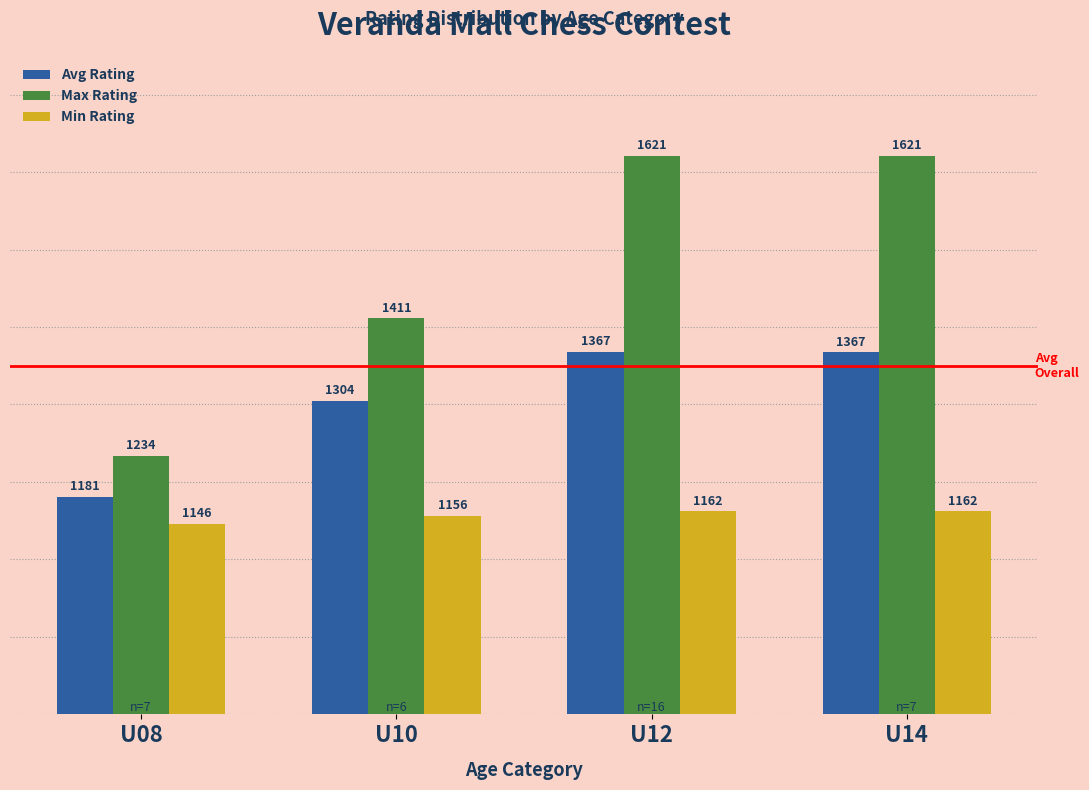

What is the total value across all series at U10?

3871.3